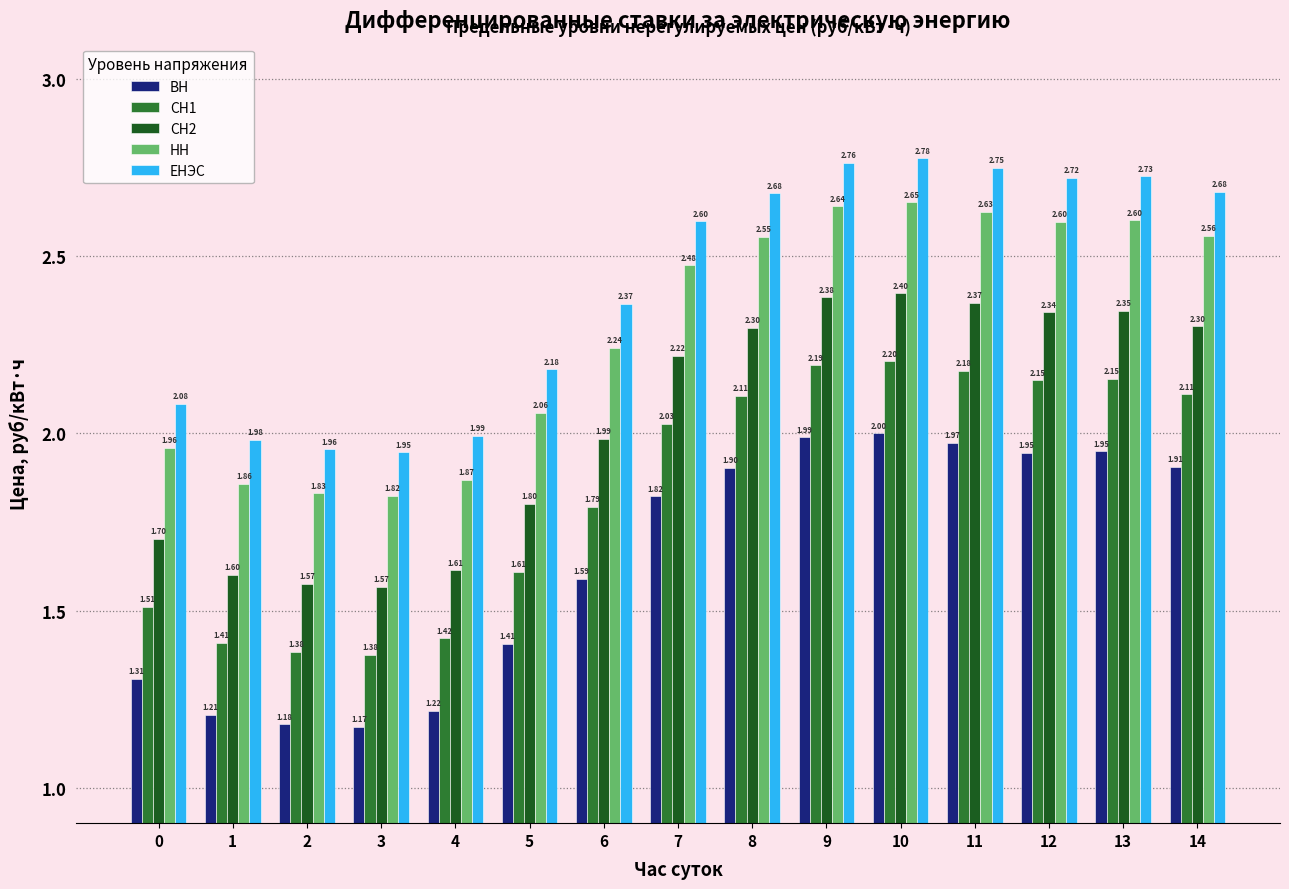

Rank the series at 9 from highest to lowest value.

ЕНЭС, НН, СН2, СН1, ВН